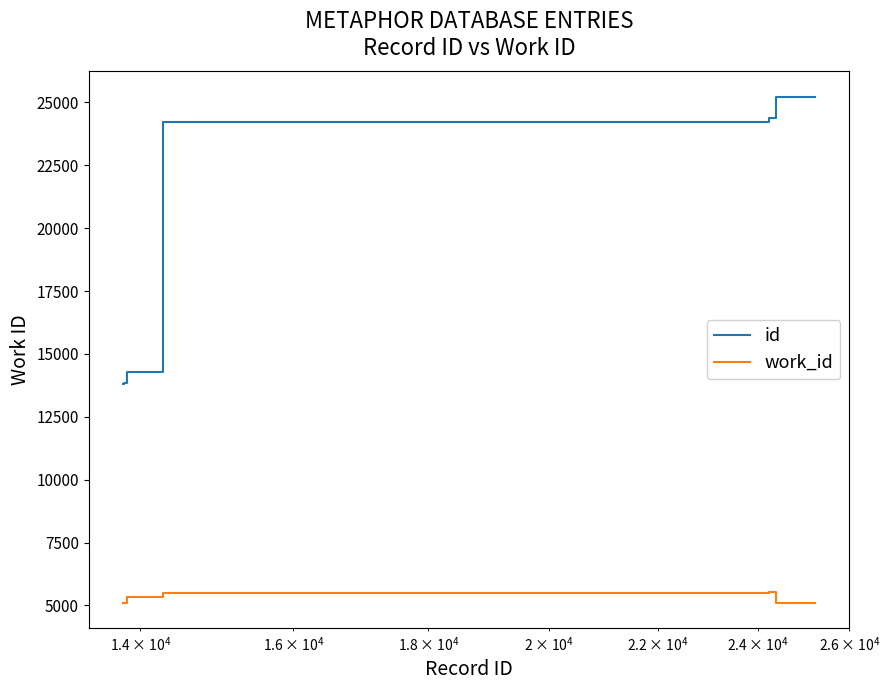

True or false: id and work_id cross at least once.

False